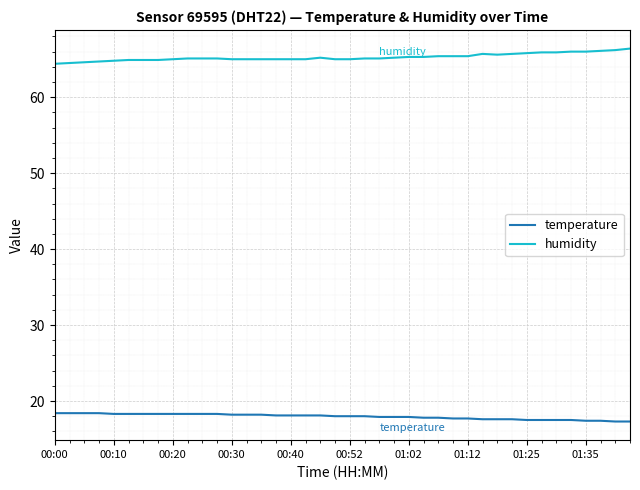

Rank the series by their average value, from lowest to highest.

temperature, humidity